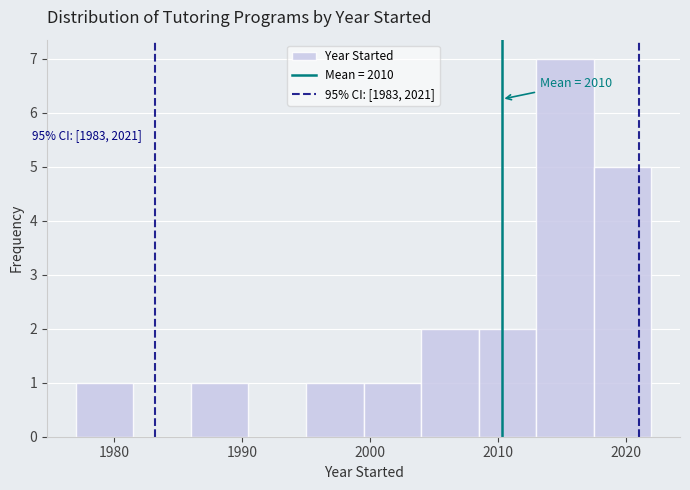

Over which range of the x-axis is the bar tallest?

2013.0 to 2017.5